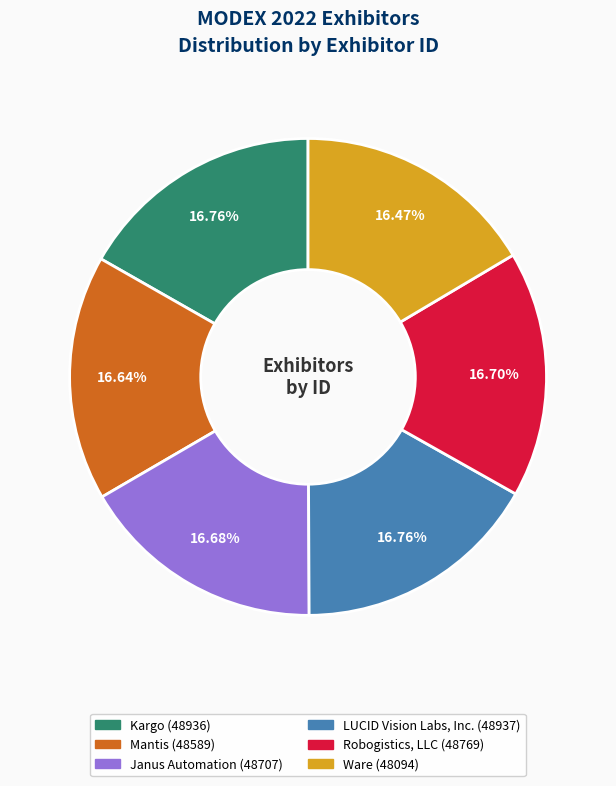

Does any single category account for the majority?

No